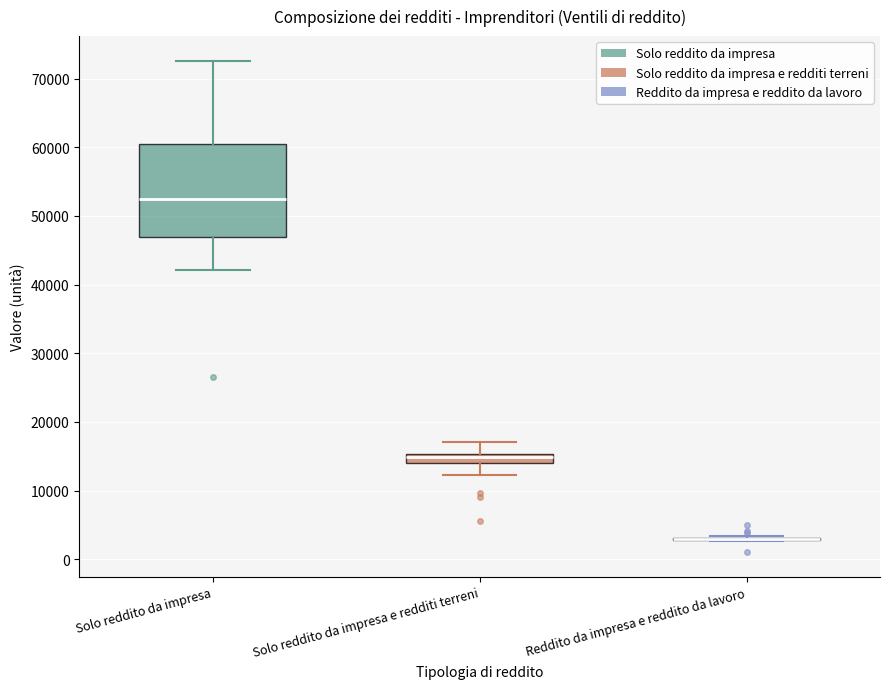

Where is the upper edge of the box for Solo reddito da impresa e redditi terreni on the y-axis? The values are not printed on the chart, so give them approximately, as read against the axis.

15000